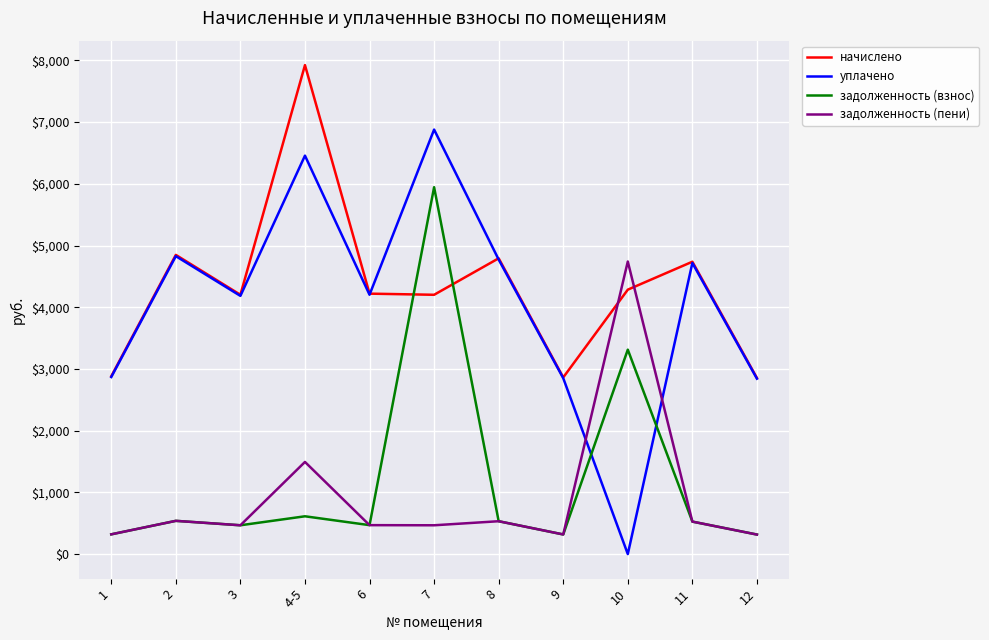

What is the spread (max minus min) of values at 8?

4259.9